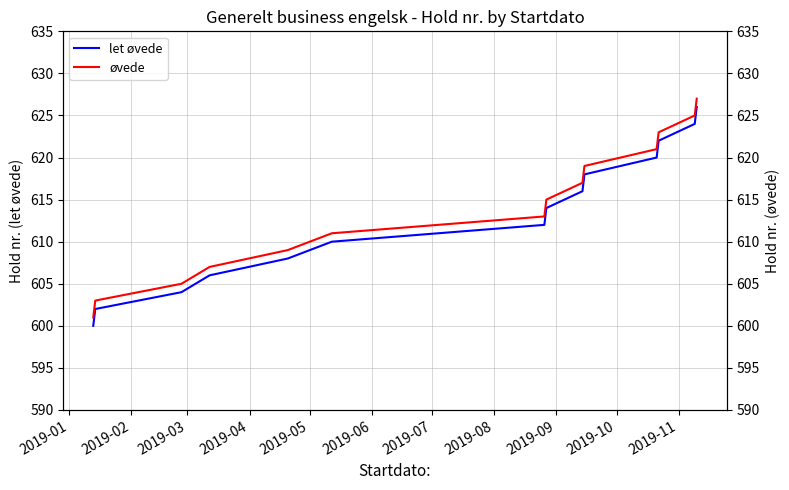

List the series in order of their peak value, highest first.

øvede, let øvede